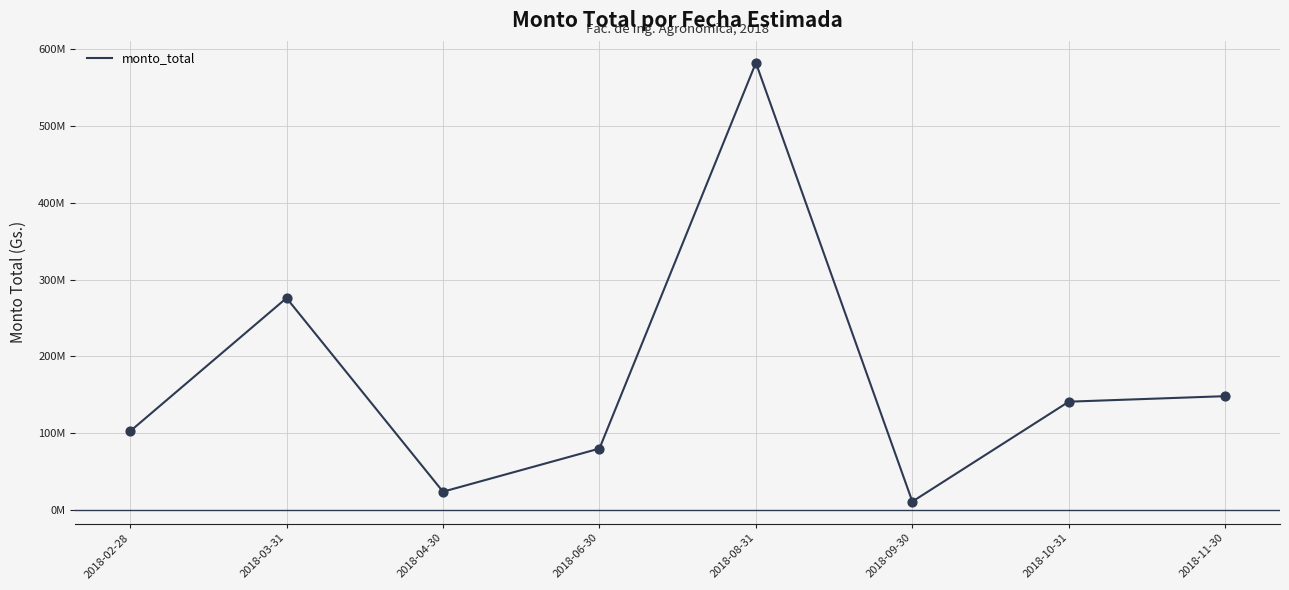

Which has a higher value, 2018-09-30 or 2018-08-31?

2018-08-31